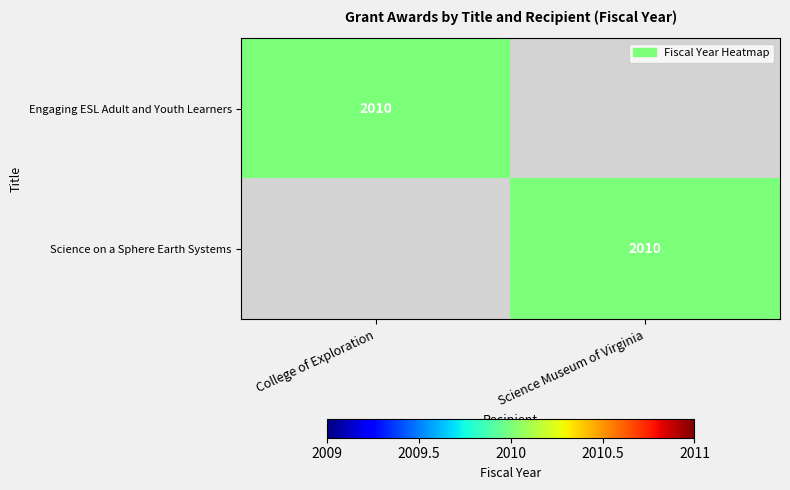

The Science on a Sphere Earth Systems series shows 2010 at Science Museum of Virginia. True or false?

True